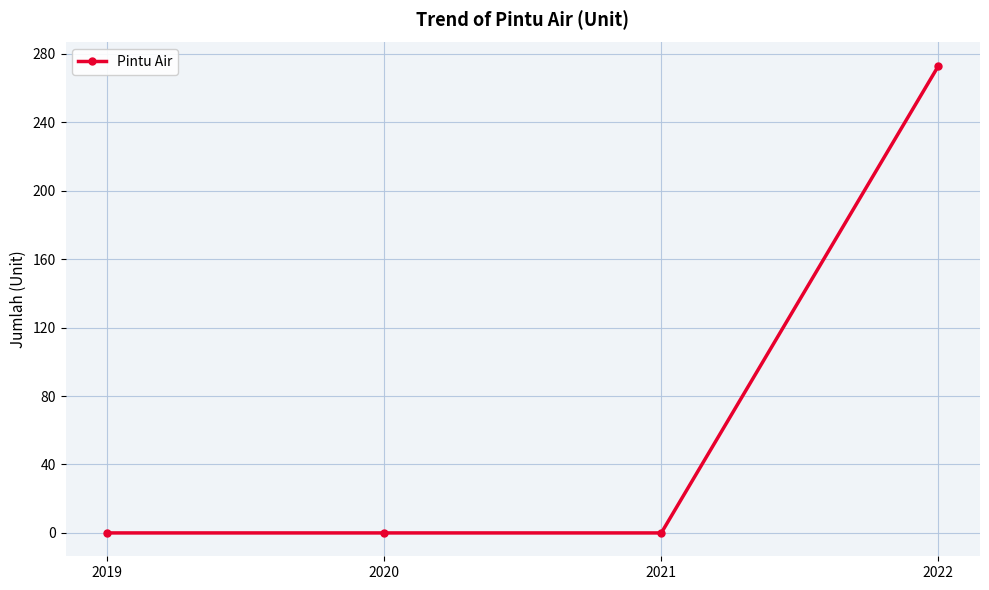

Which has a higher value, 2022 or 2020?

2022